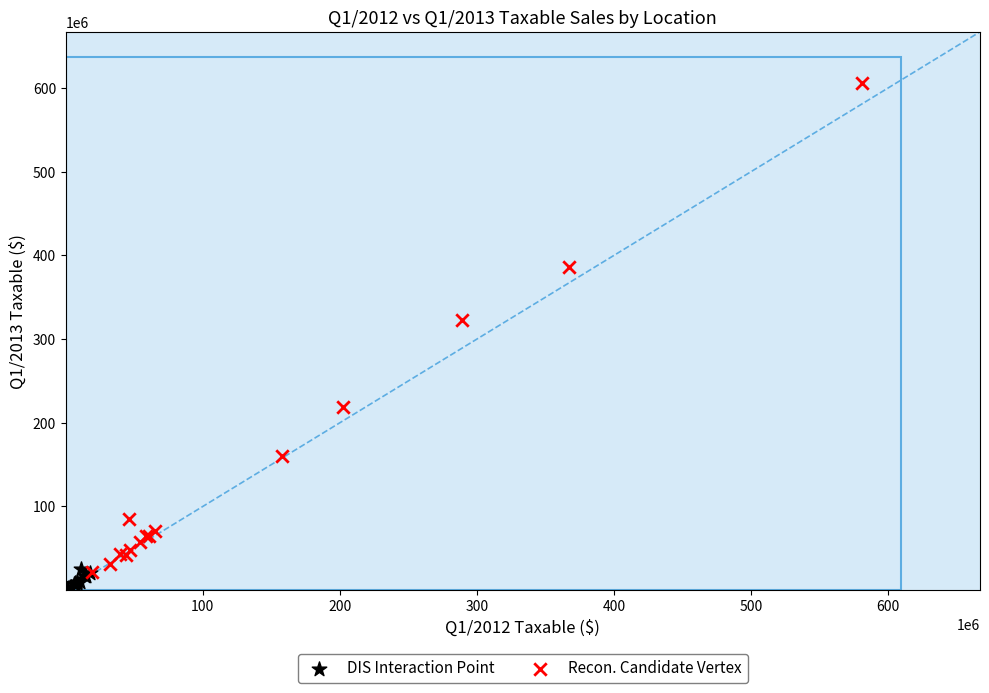

Which series reaches the minimum Y coordinate?

DIS Interaction Point